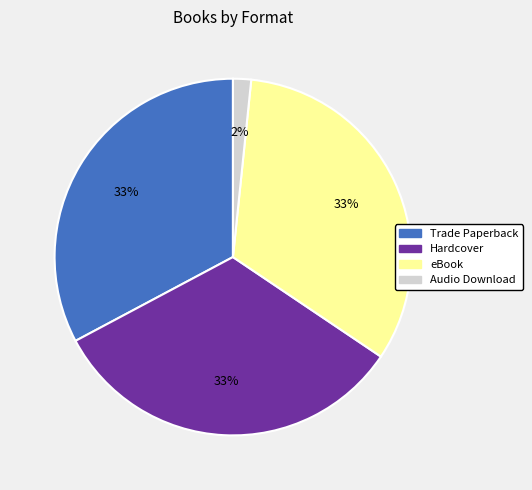

Which slice is the smallest?

Audio Download